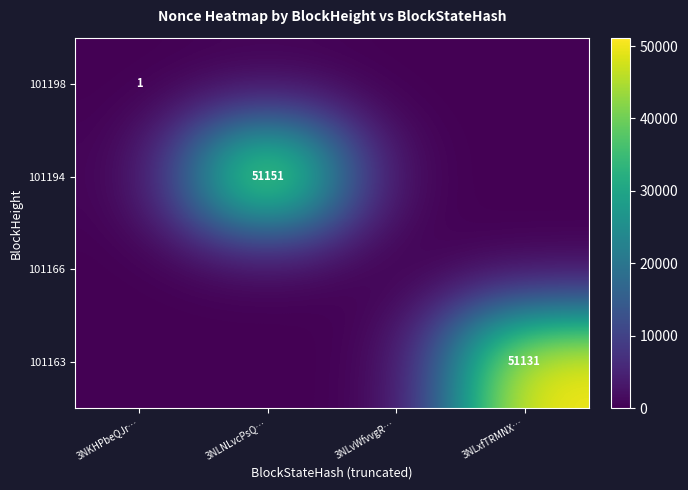

What is the difference between the 101163 values at 3NLNLvcPsQ… and 3NLxfTRMNX…?

51131